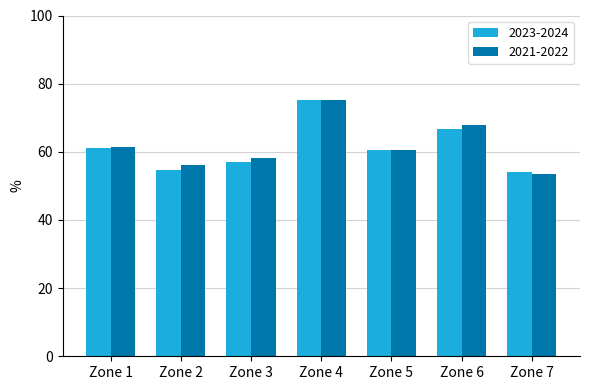

Between Zone 4 and Zone 7, which series saw the biggest shift?

2021-2022